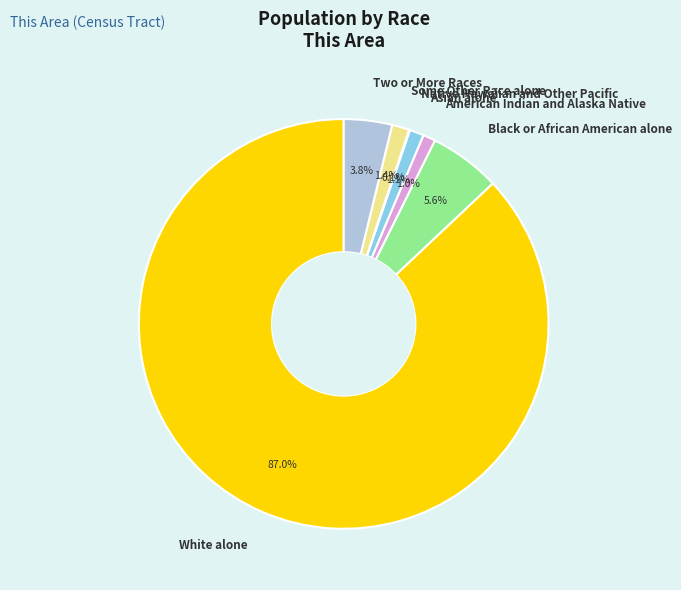

Is it true that Some Other Race alone is 1% of the pie?

True